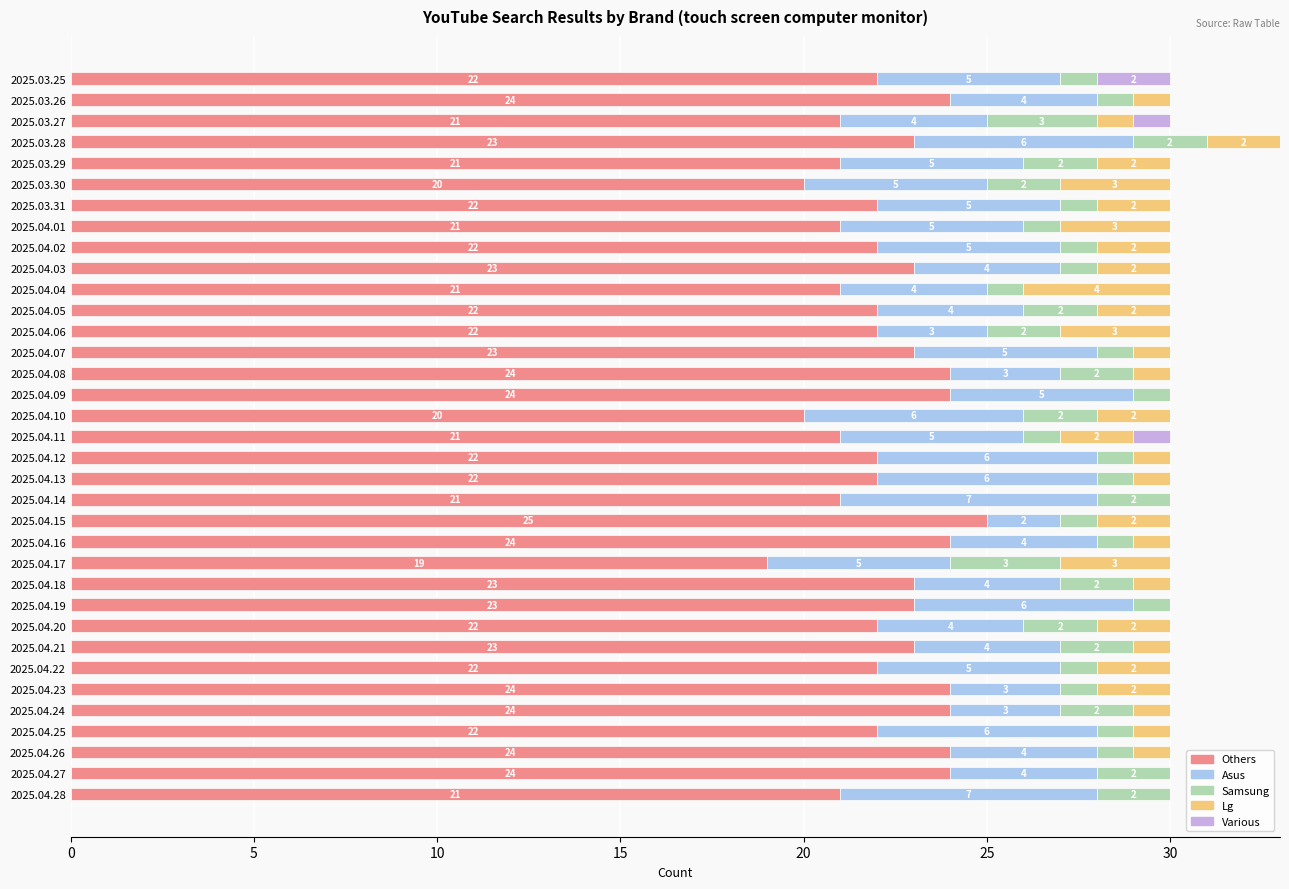

What is the sum of the Others values at 2025.04.04 and 2025.04.23?

45